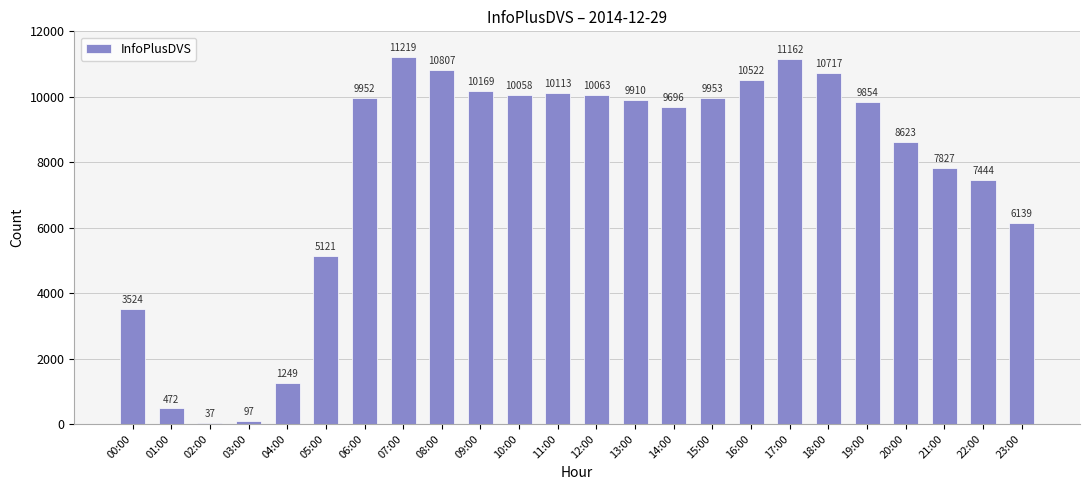

What is the difference between the second highest and second lowest values?

11065